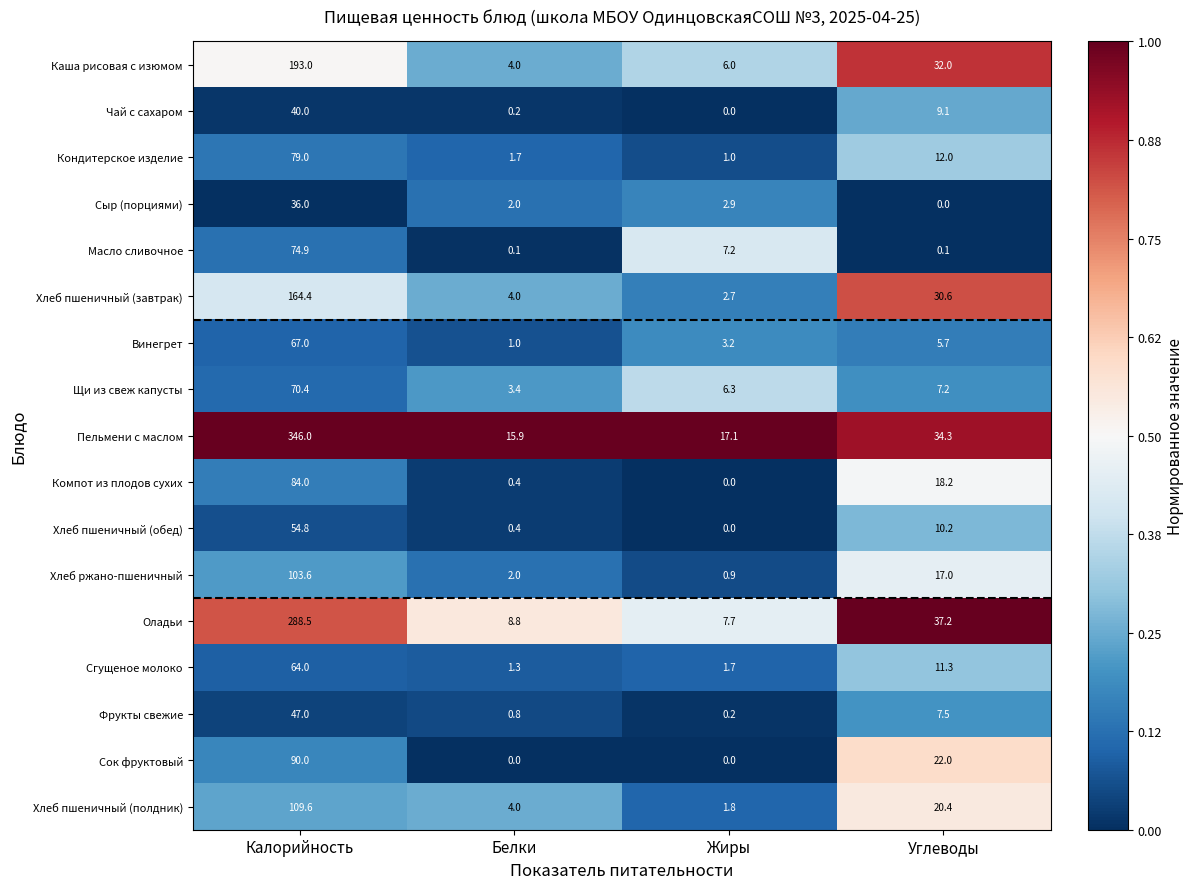

At which label does Хлеб пшеничный (завтрак) reach its minimum?

Жиры